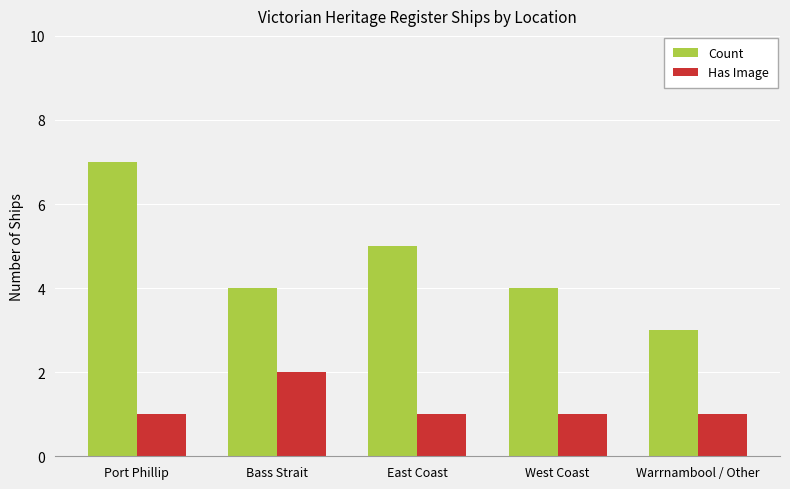

At Port Phillip, list the series in order from largest to smallest.

Count, Has Image